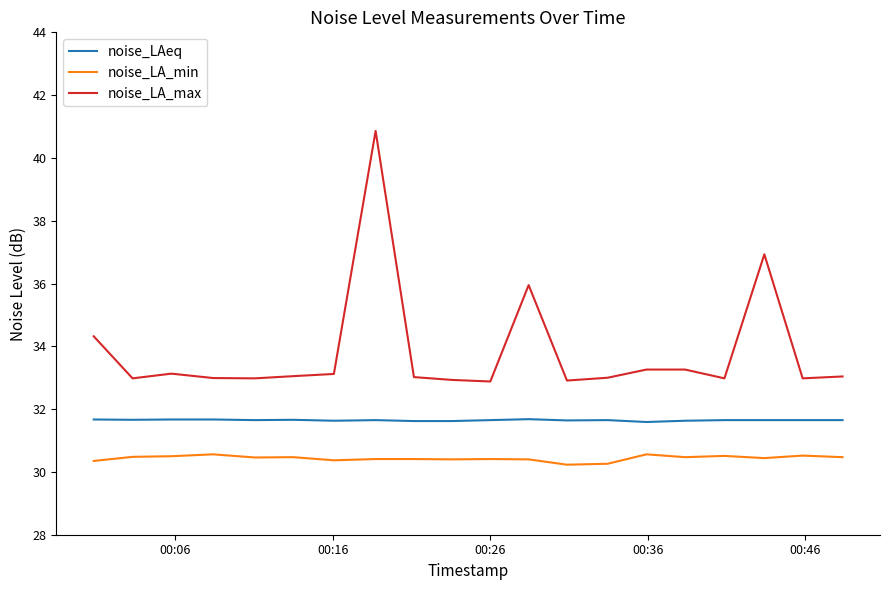

Rank the series by their maximum value, from lowest to highest.

noise_LA_min, noise_LAeq, noise_LA_max